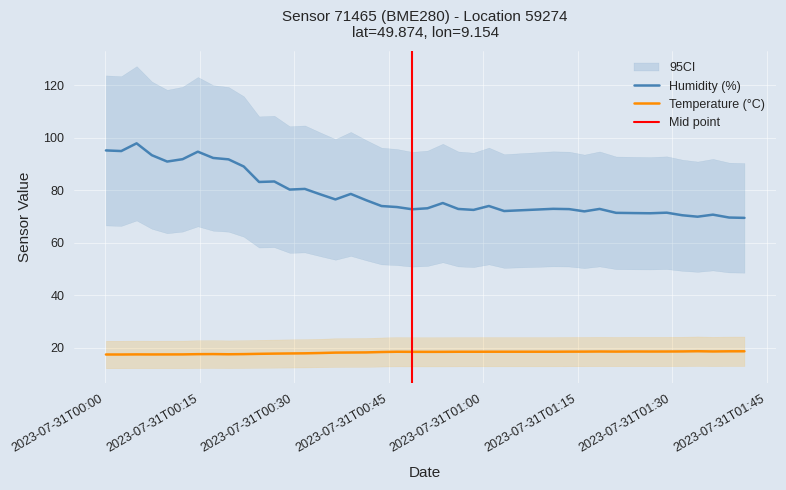

How many values in the temperature series are below 18?

14